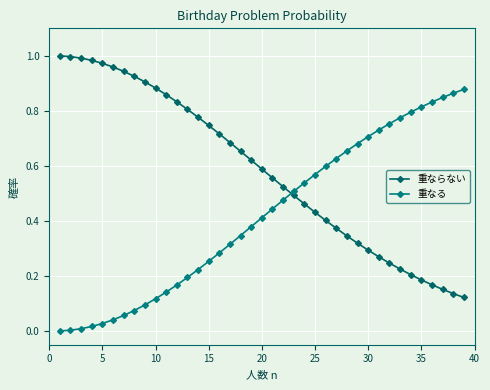

What are all the series names shown in the legend?

重ならない, 重なる